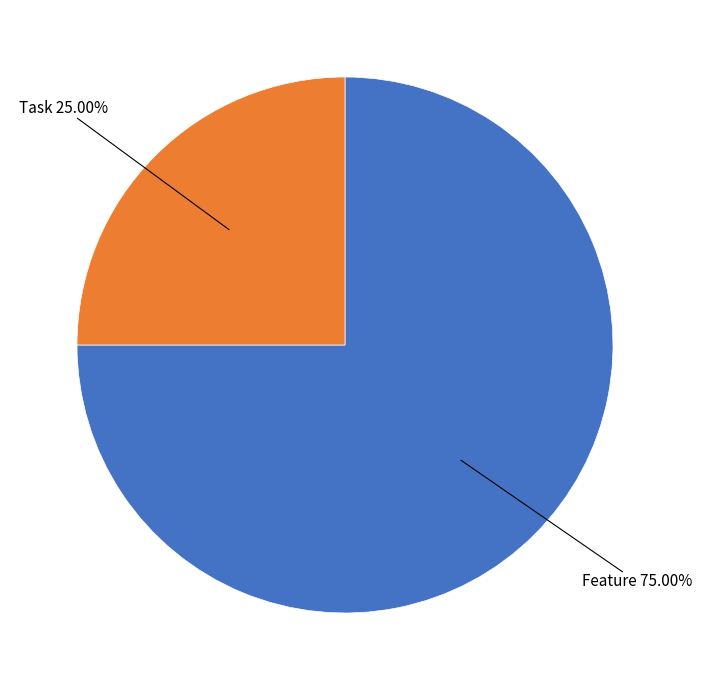

Is there a majority slice in this chart?

Yes